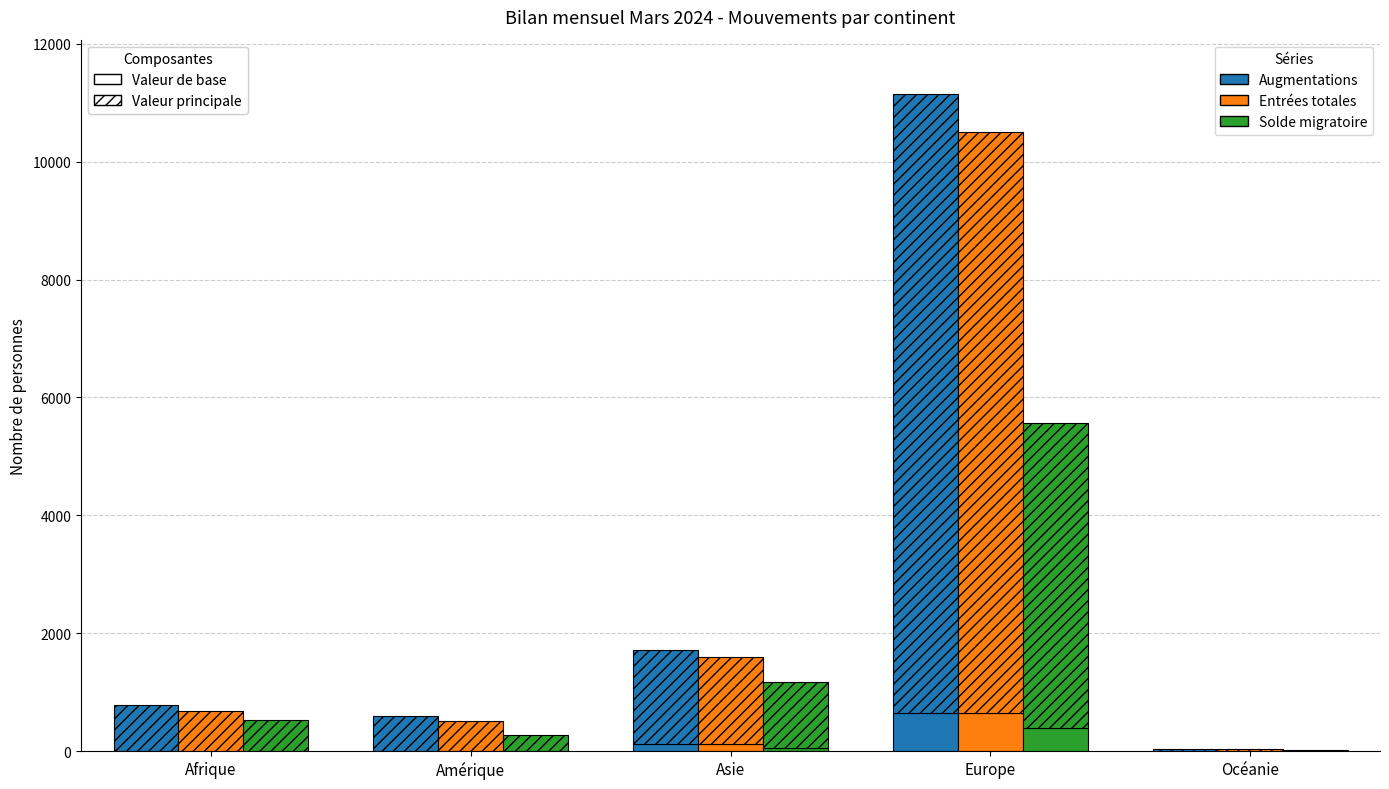

Is the value of Augmentations at Europe greater than the value of Entrées totales at Europe?

No